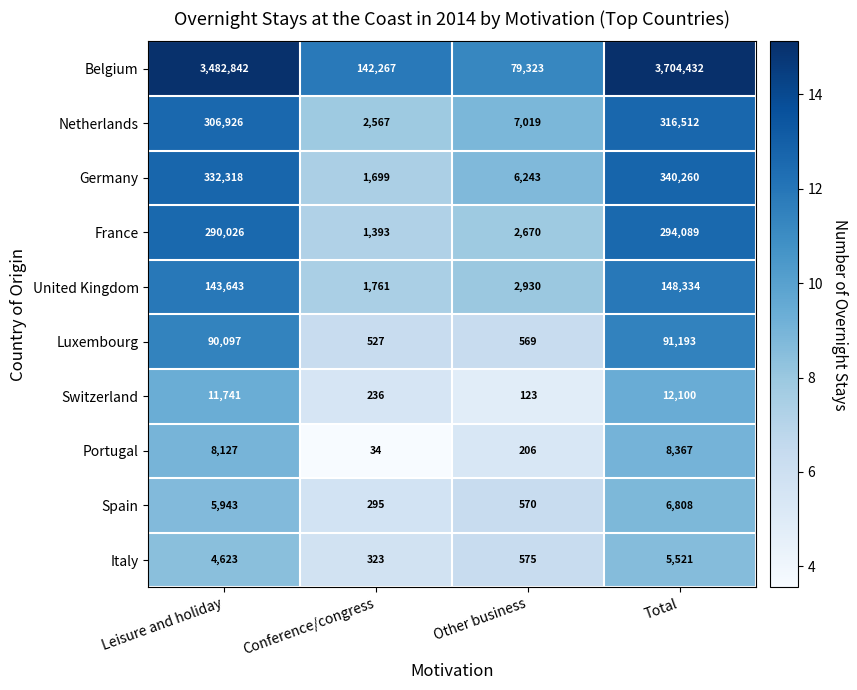

What is the smallest value displayed?

34